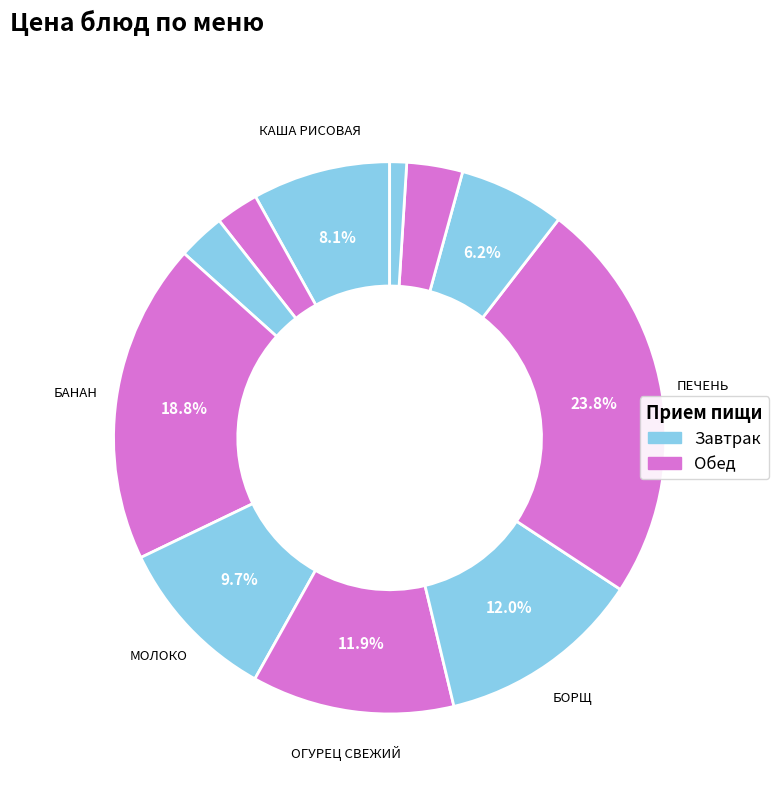

Count the number of slices in the pie.

11